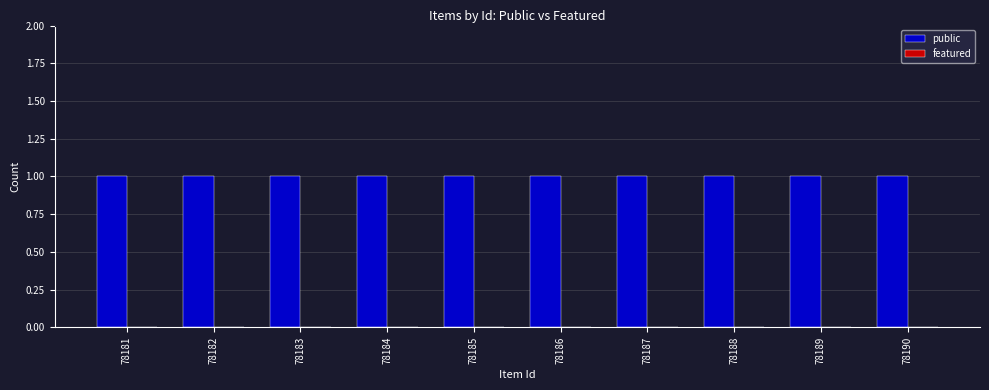

At 78185, list the series in order from smallest to largest.

featured, public